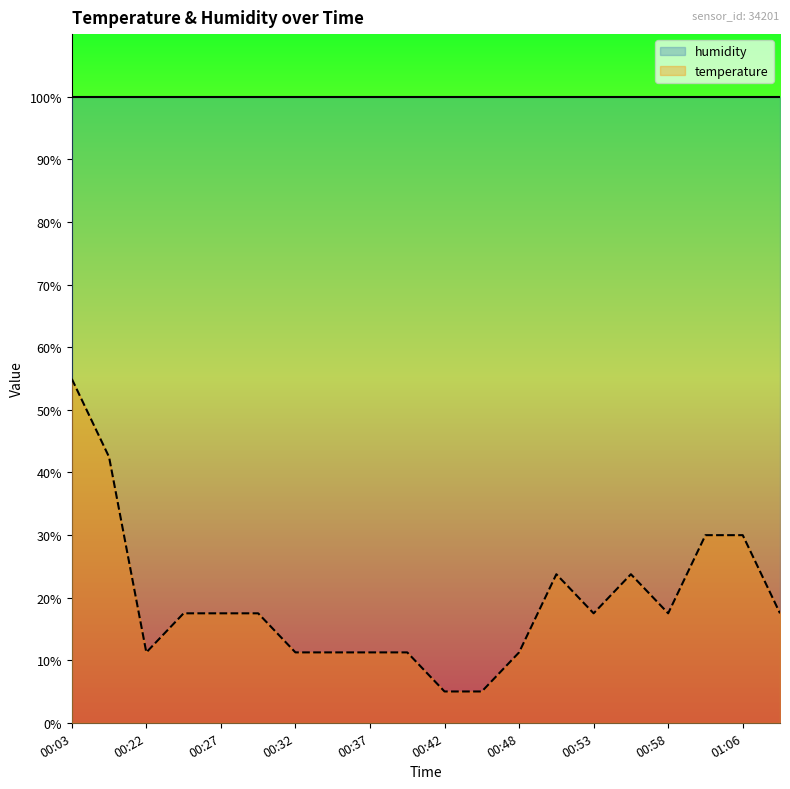

True or false: humidity has more than 0 points higher than both neighbors.

False